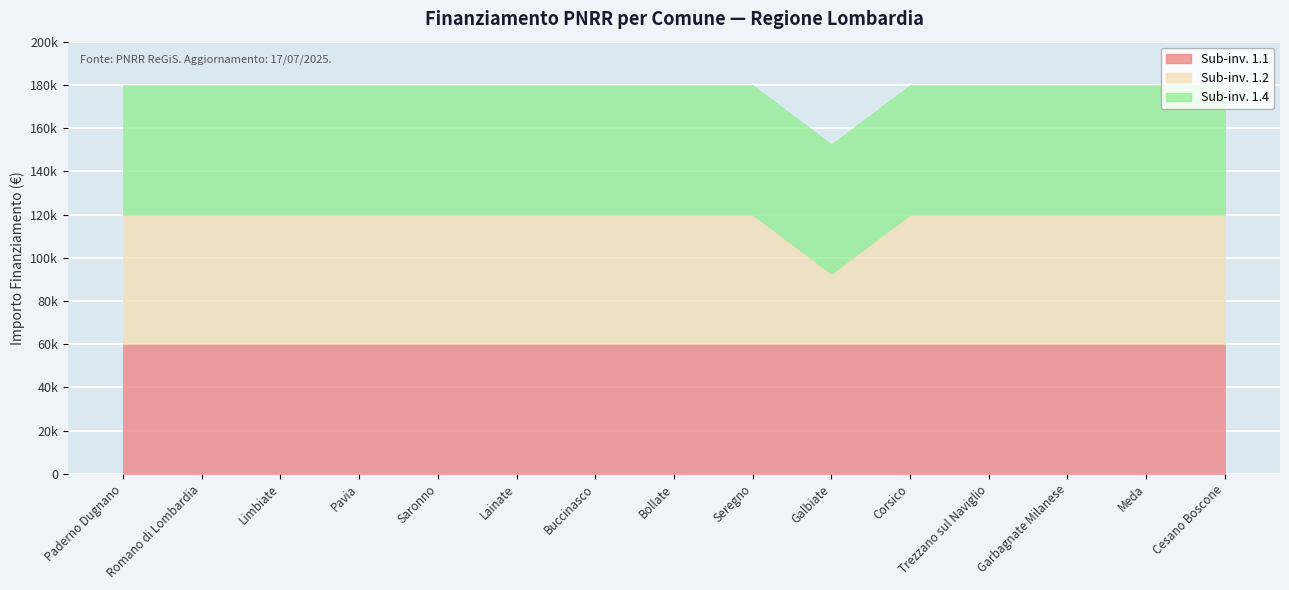

What is the label of the 5th point from the left?

Saronno